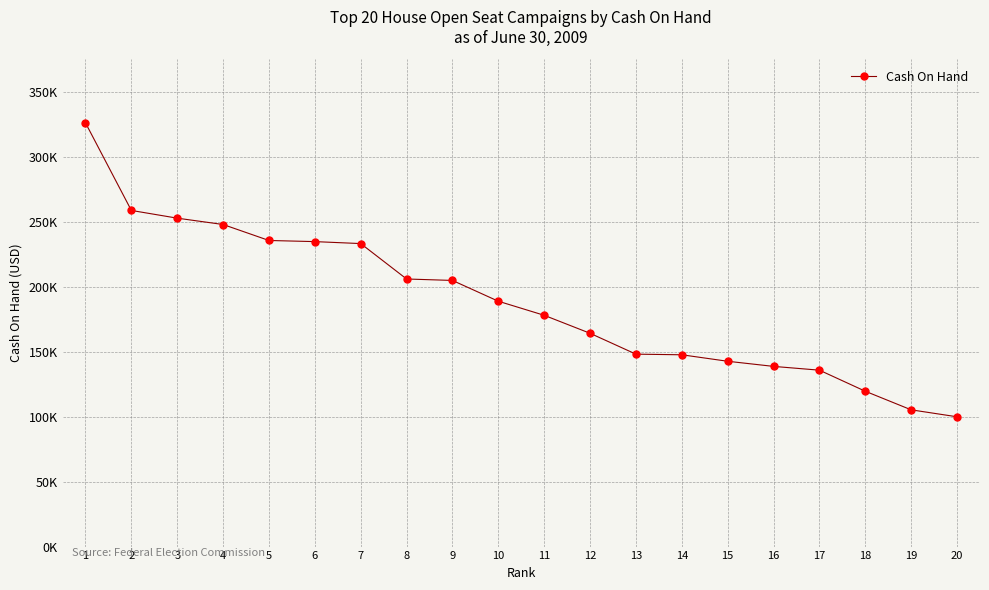

Is this an area chart (filled region under the line)?

No